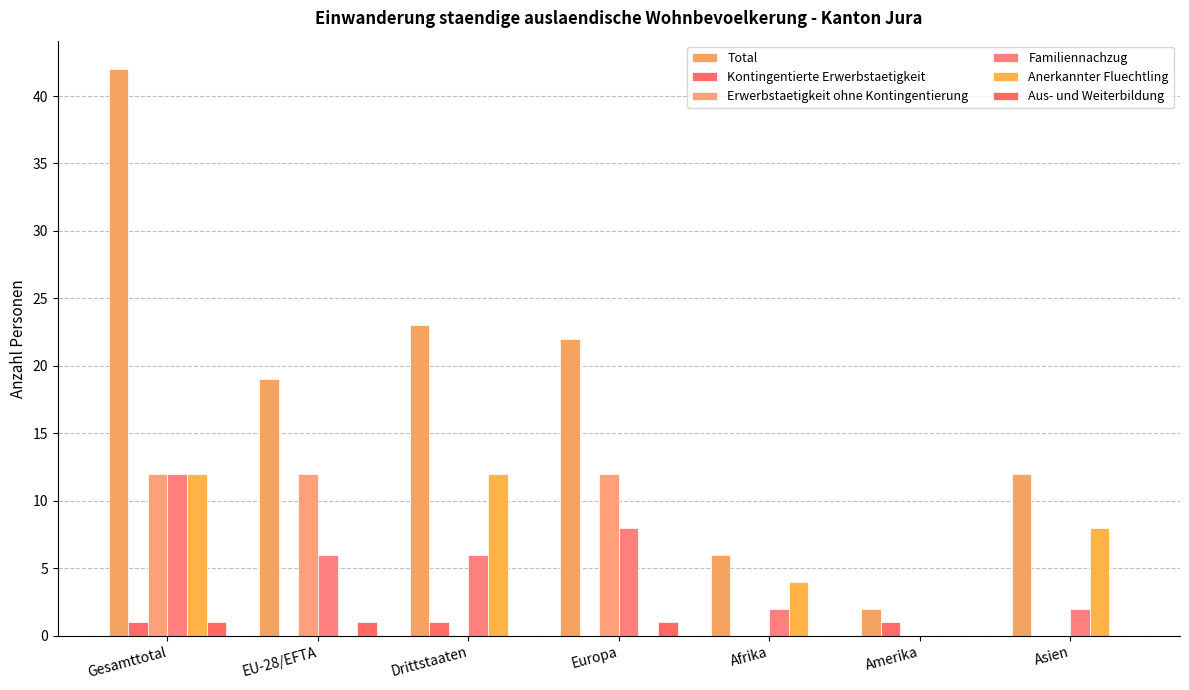

At which category is the sum across all series the highest?

Gesamttotal